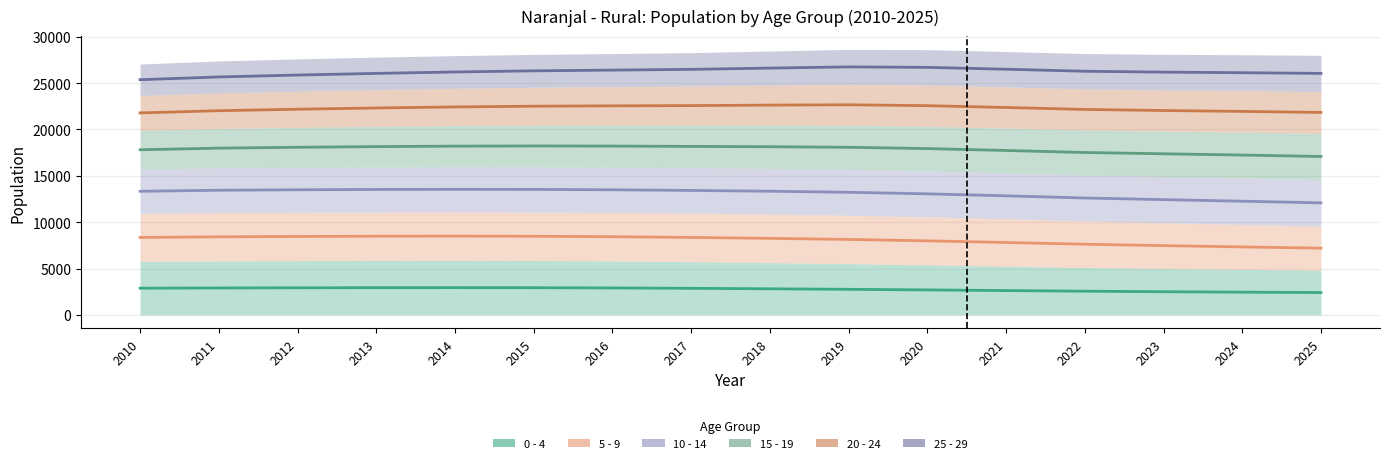

Is the value of 15 - 19 at 2017 greater than the value of 20 - 24 at 2014?

No